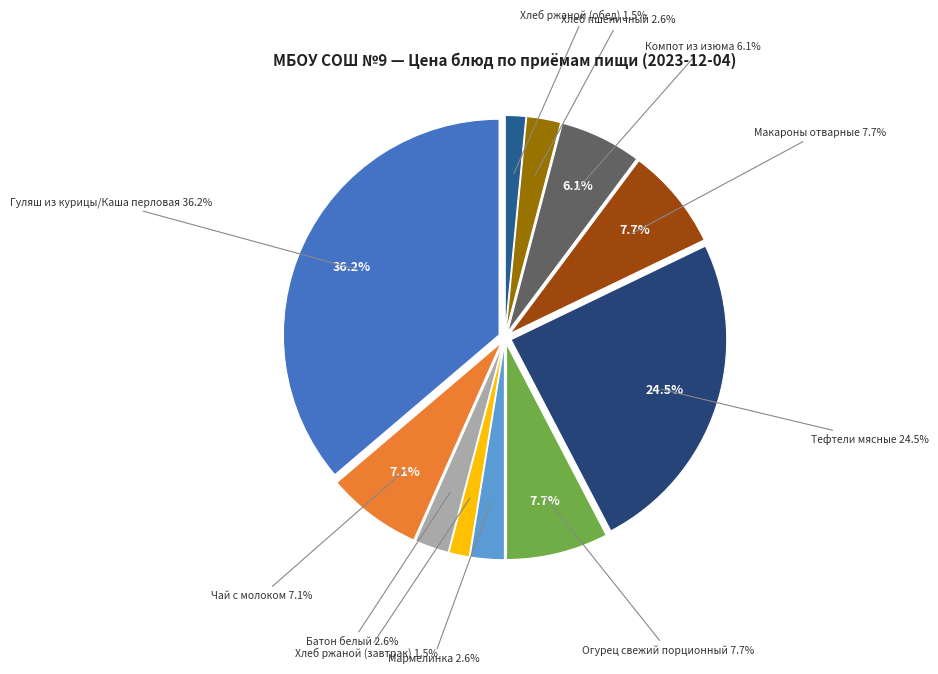

To the nearest percent, what is the difference between the Хлеб ржаной (обед) and Батон белый slice percentages?

1%